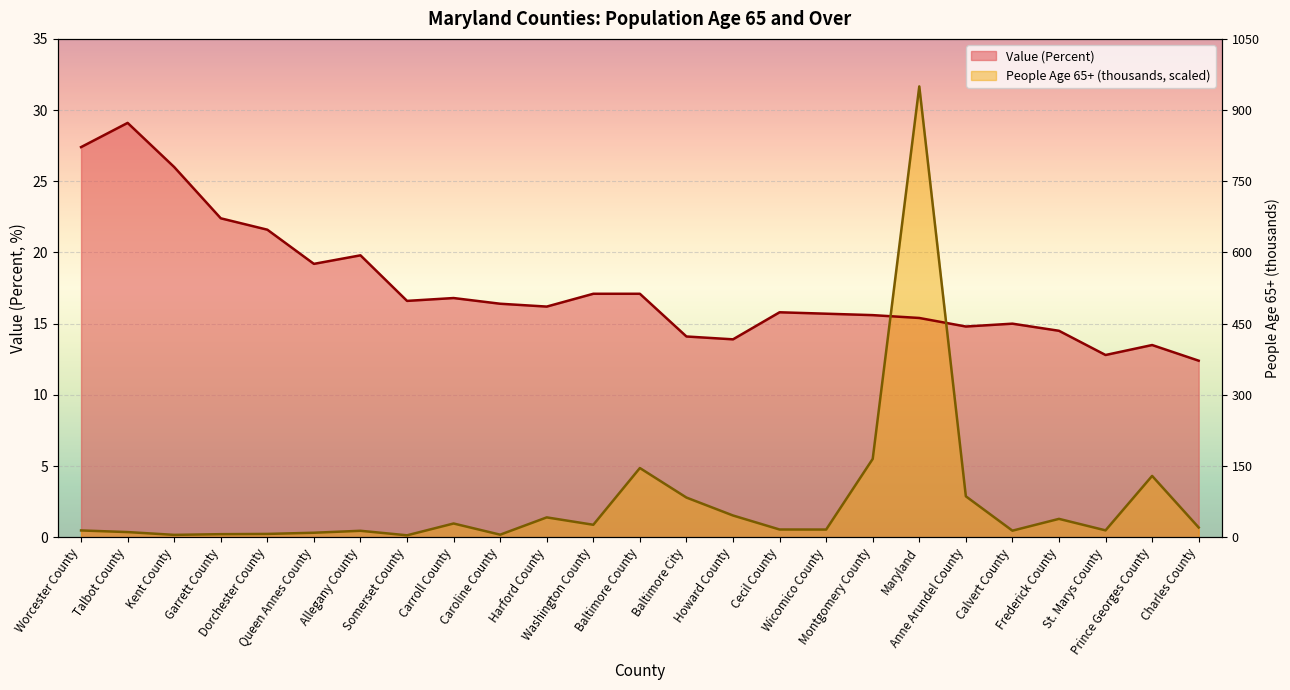

Reading left to right, list all the values displayed in this chart.

Value (Percent): Worcester County=27.4	Talbot County=29.1	Kent County=26.0	Garrett County=22.4	Dorchester County=21.6	Queen Annes County=19.2	Allegany County=19.8	Somerset County=16.6	Carroll County=16.8	Caroline County=16.4	Harford County=16.2	Washington County=17.1	Baltimore County=17.1	Baltimore City=14.1	Howard County=13.9	Cecil County=15.8	Wicomico County=15.7	Montgomery County=15.6	Maryland=15.4	Anne Arundel County=14.8	Calvert County=15.0	Frederick County=14.5	St. Marys County=12.8	Prince Georges County=13.5	Charles County=12.4
People (Age 65 And Over) (thousands): Worcester County=0.5	Talbot County=0.4	Kent County=0.2	Garrett County=0.2	Dorchester County=0.2	Queen Annes County=0.3	Allegany County=0.5	Somerset County=0.1	Carroll County=1.0	Caroline County=0.2	Harford County=1.4	Washington County=0.9	Baltimore County=4.9	Baltimore City=2.8	Howard County=1.5	Cecil County=0.5	Wicomico County=0.5	Montgomery County=5.5	Maryland=31.7	Anne Arundel County=2.9	Calvert County=0.5	Frederick County=1.3	St. Marys County=0.5	Prince Georges County=4.3	Charles County=0.7